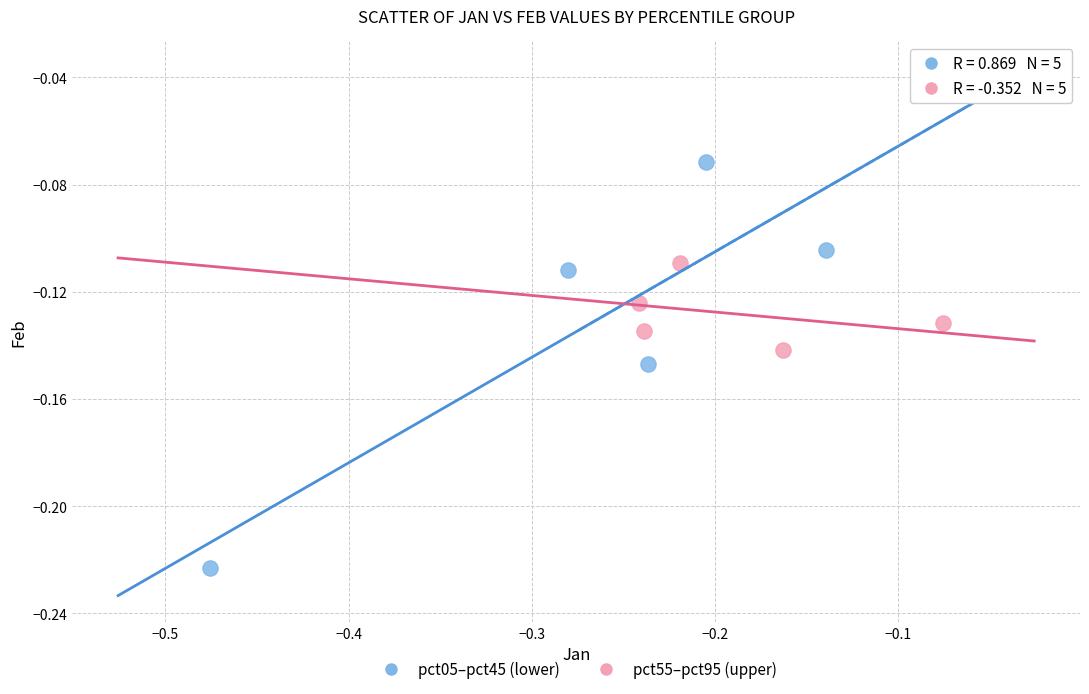

Which series contains the highest Y value?

pct05–pct45 (lower)